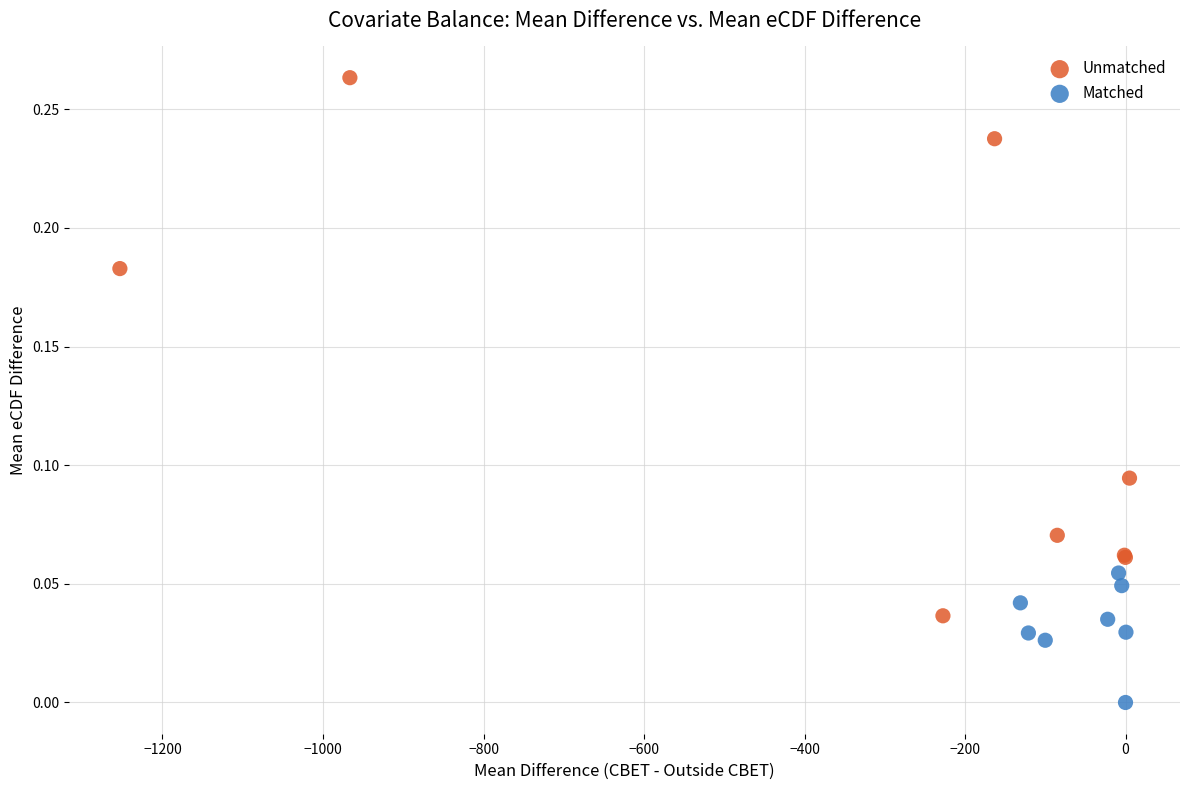

Which series reaches the maximum Y coordinate?

Unmatched